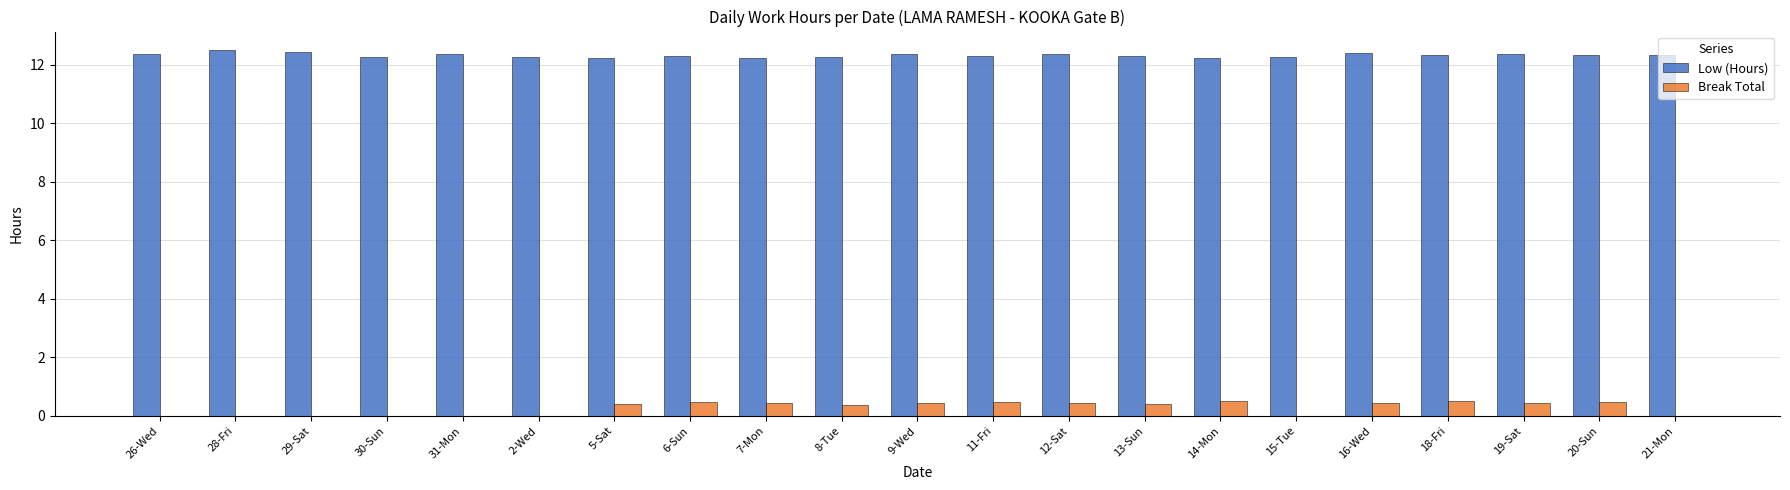

Is the value of Low (Hours) at 2-Wed greater than the value of Break Total at 5-Sat?

Yes